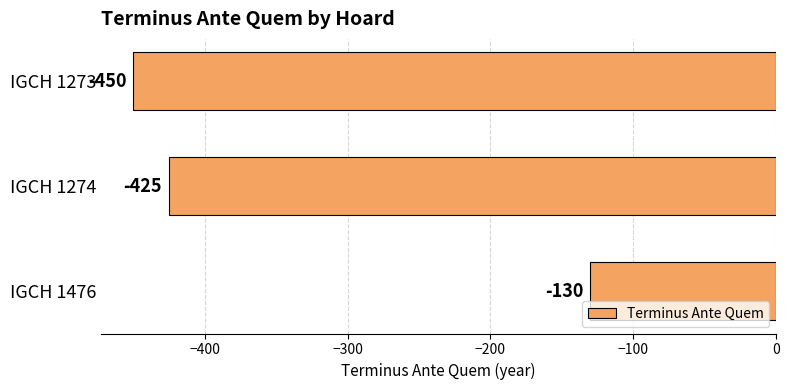

Is it true that the value at IGCH 1476 is -130?

True